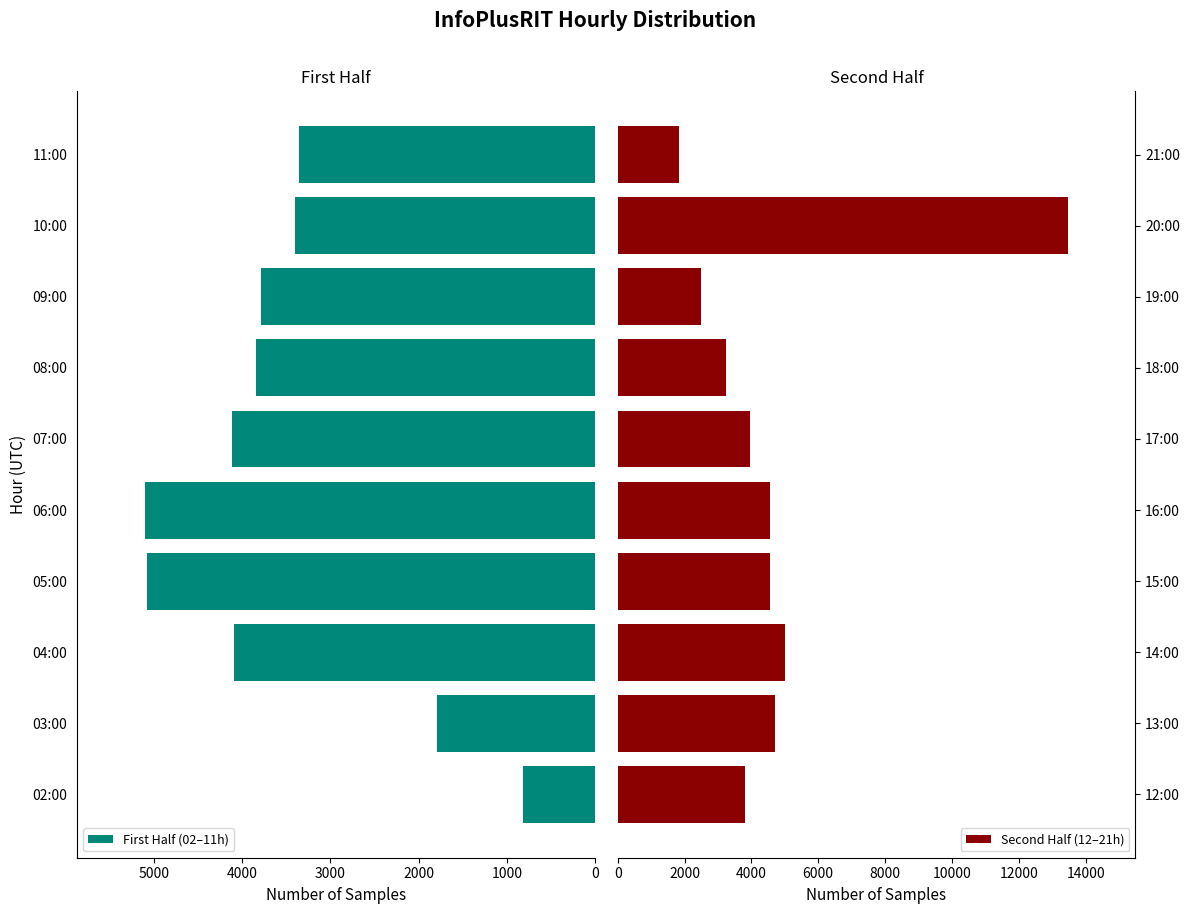

The First Half (02–11h) series shows 818 at 02:00. True or false?

True